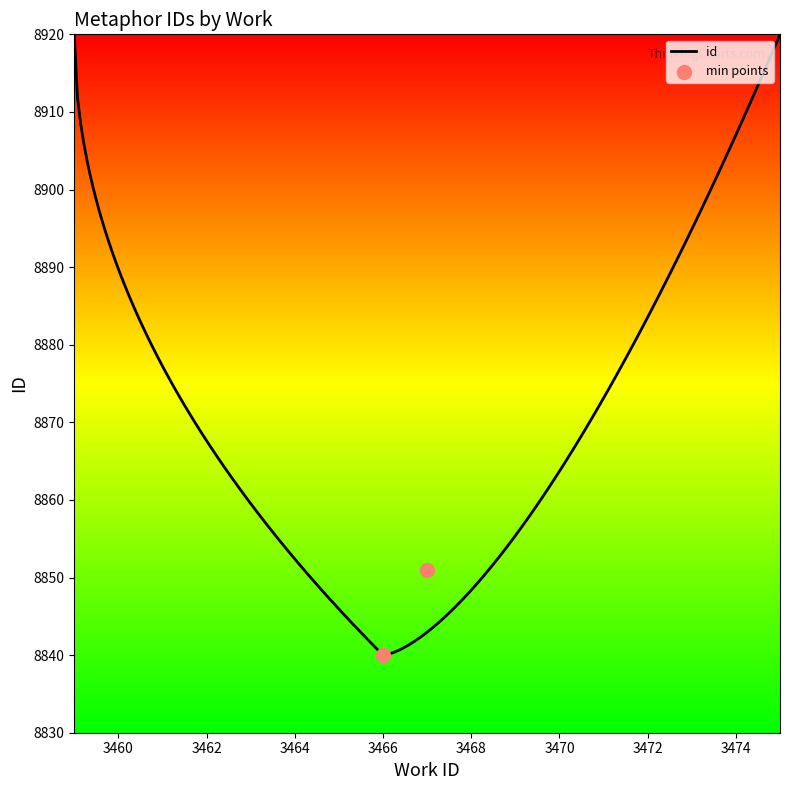

Approximately how many times larger is the value at 3466 compared to 3466?

1.0